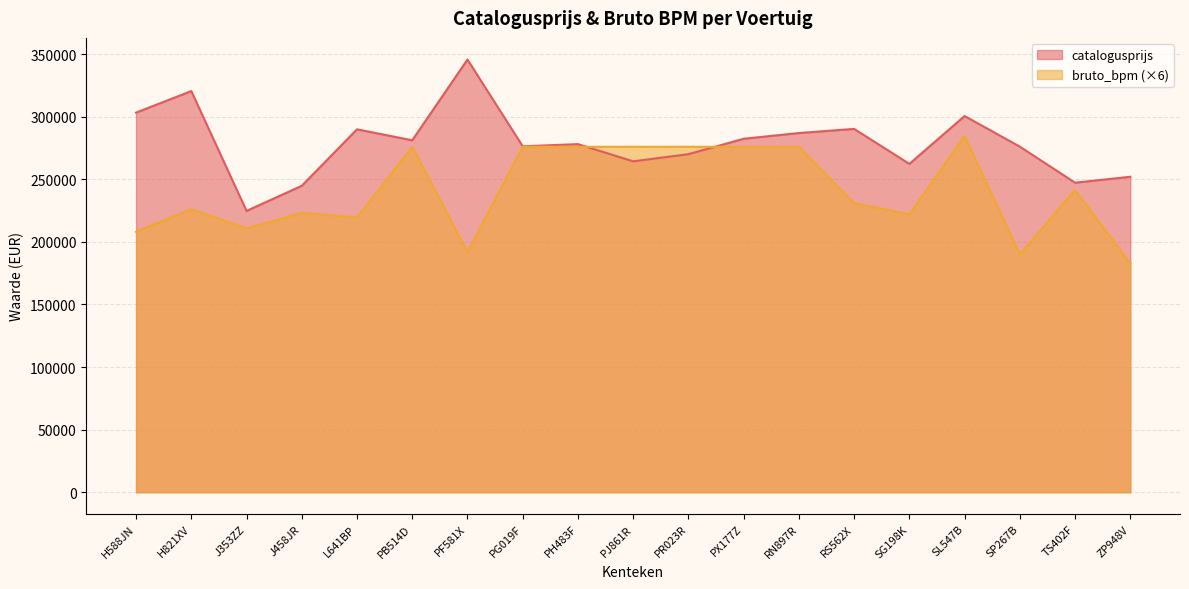

True or false: bruto_bpm has a value of 68502 at TS402F.

False